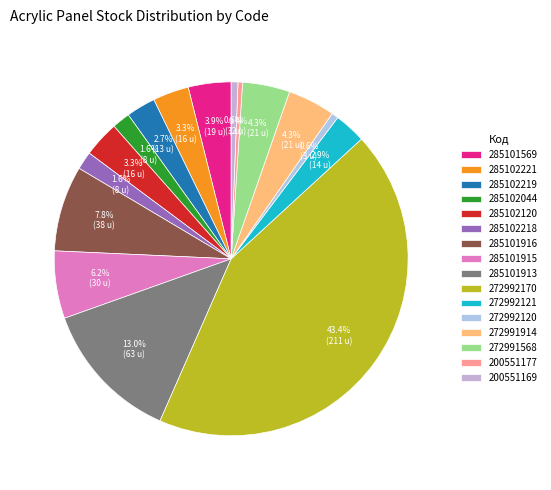

What is the total percentage of 285102044 and 272992121?

4.5%